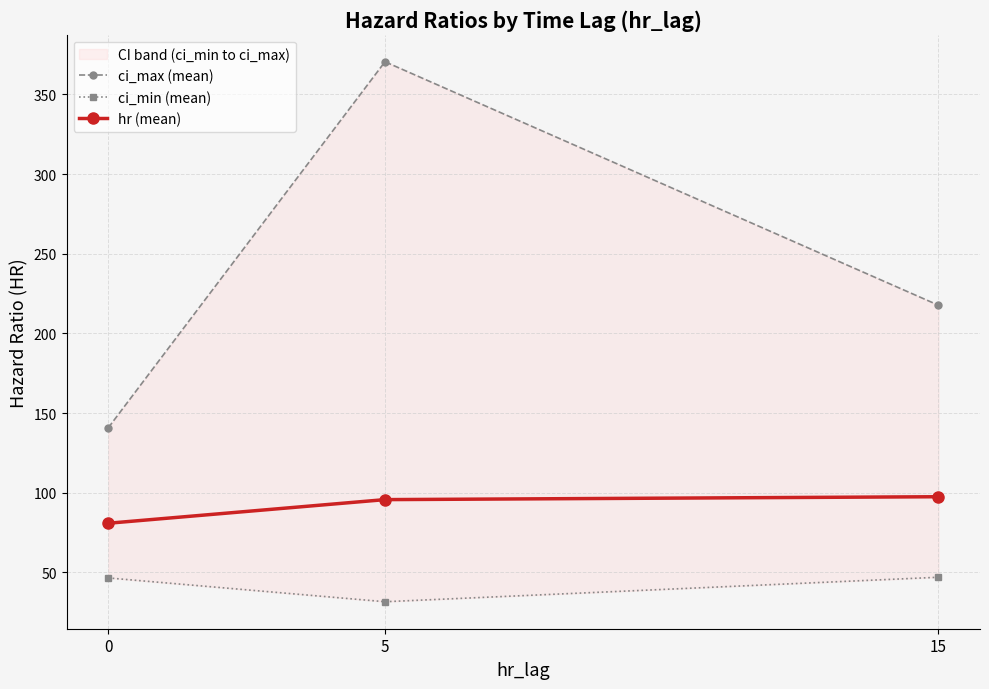

Reading left to right, what are all the values shown in this chart?

ci_max (mean): 140.7	370.5	217.6
ci_min (mean): 46.5	31.6	46.9
hr (mean): 80.8	95.7	97.5